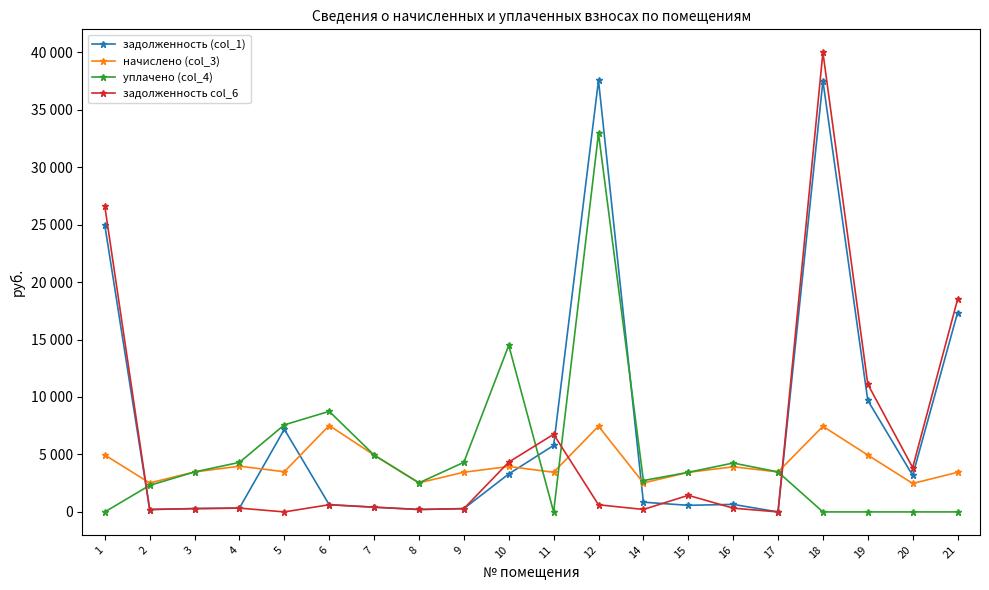

Which has a higher value, 19 or 15?

19